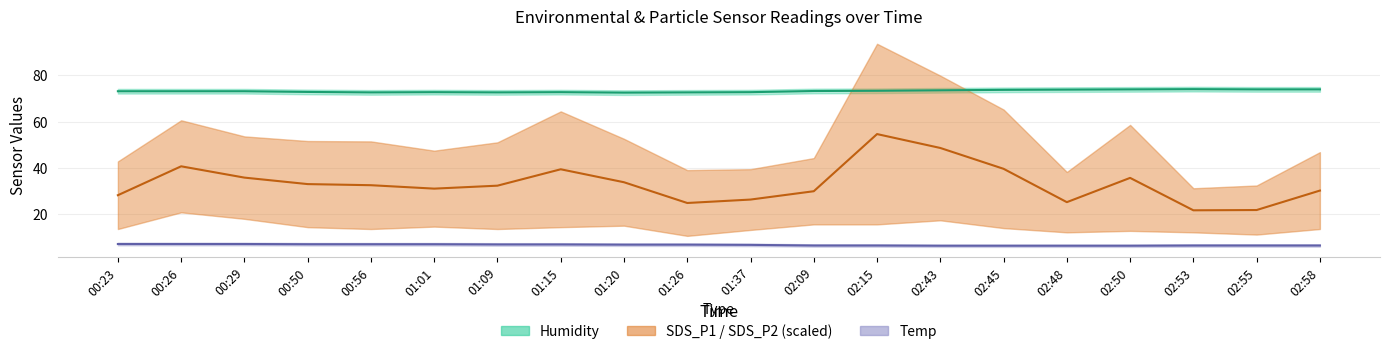

How many lines are shown in the chart?

3